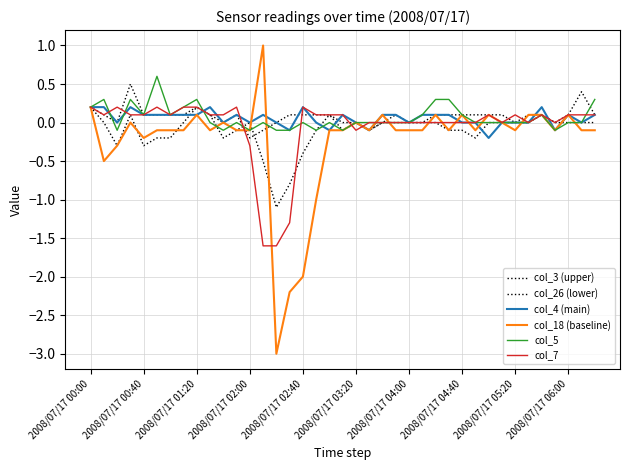

Does the chart have visible grid lines?

Yes